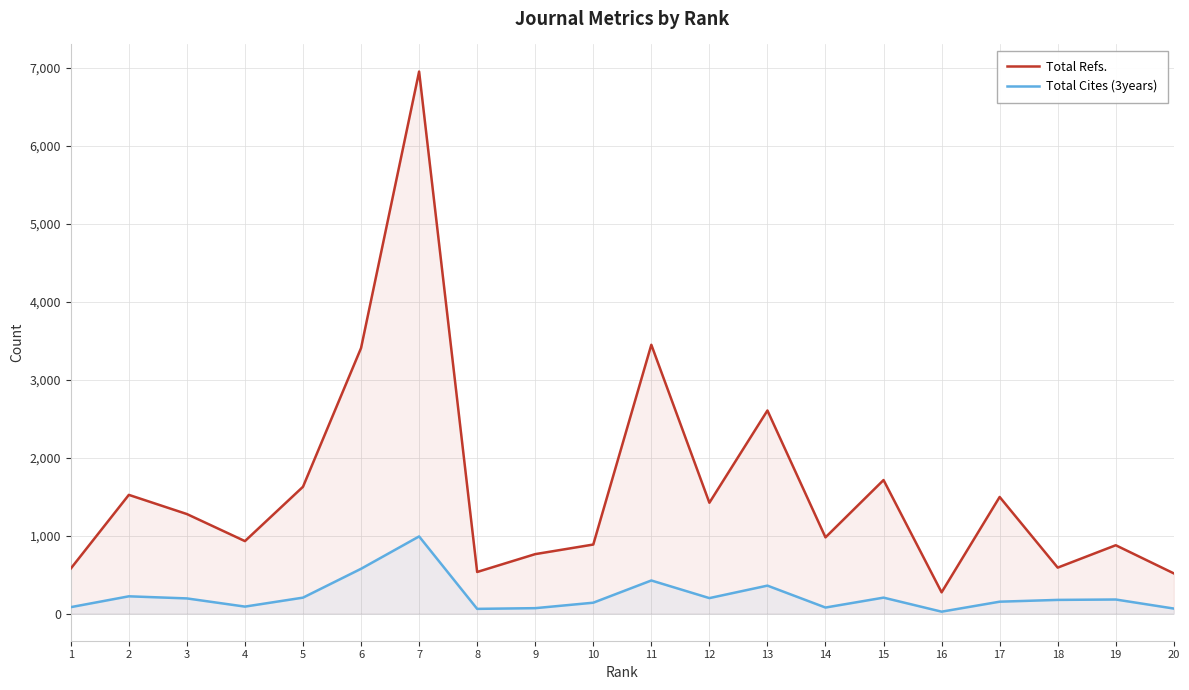

Between 10 and 18, which series saw the biggest shift?

Total Refs.